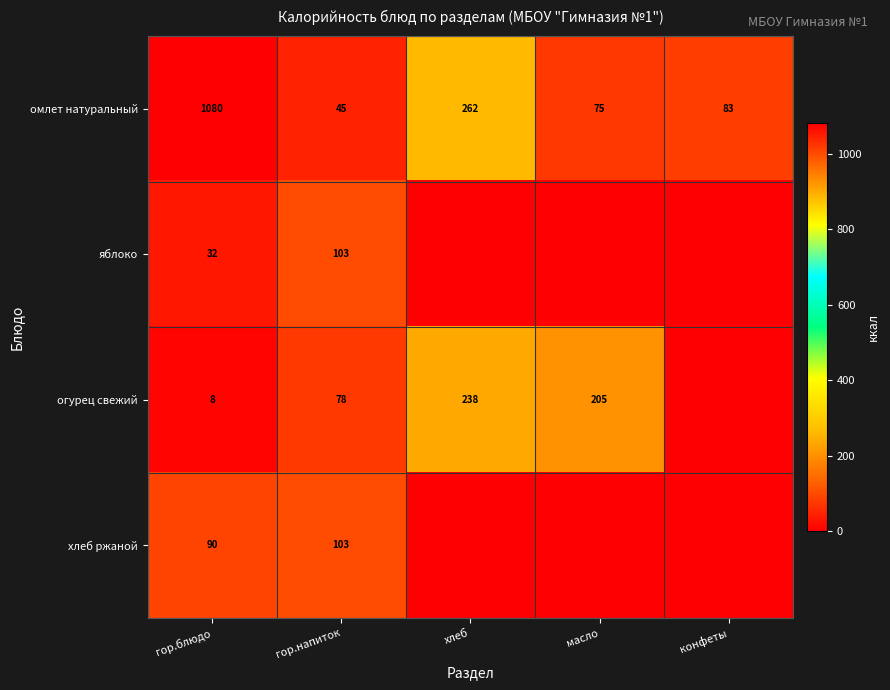

Is it true that хлеб ржаной equals 40.3 at гор.напиток?

False